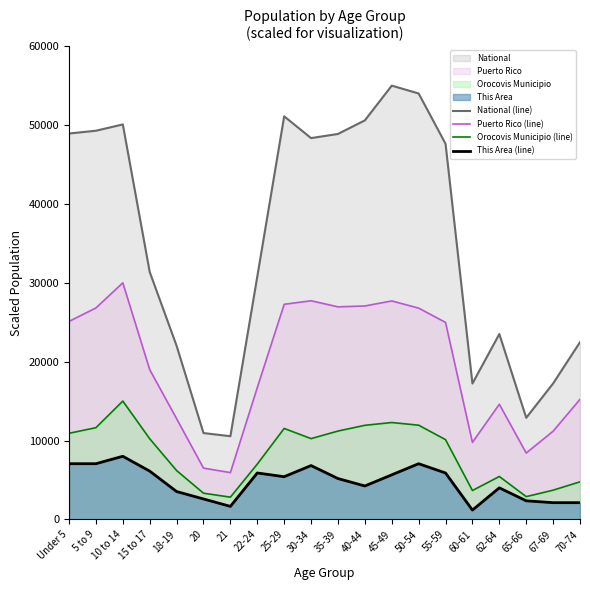

What is the sum of all Puerto Rico (line) values?

390450.2